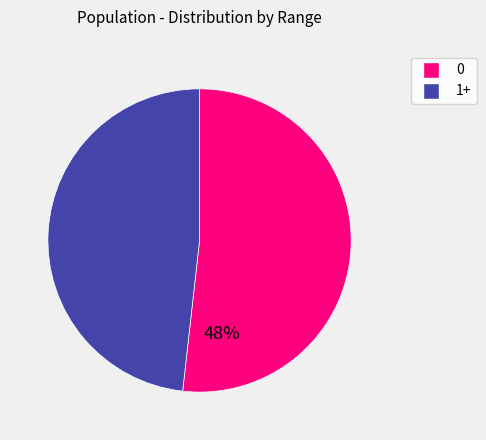

Is there any slice that represents more than half of the pie?

Yes